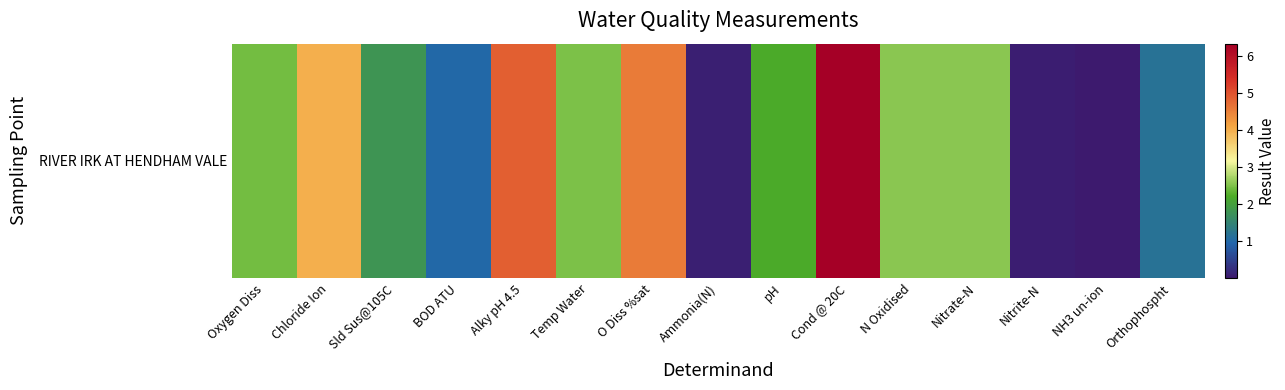

How many data points does each series have?

15